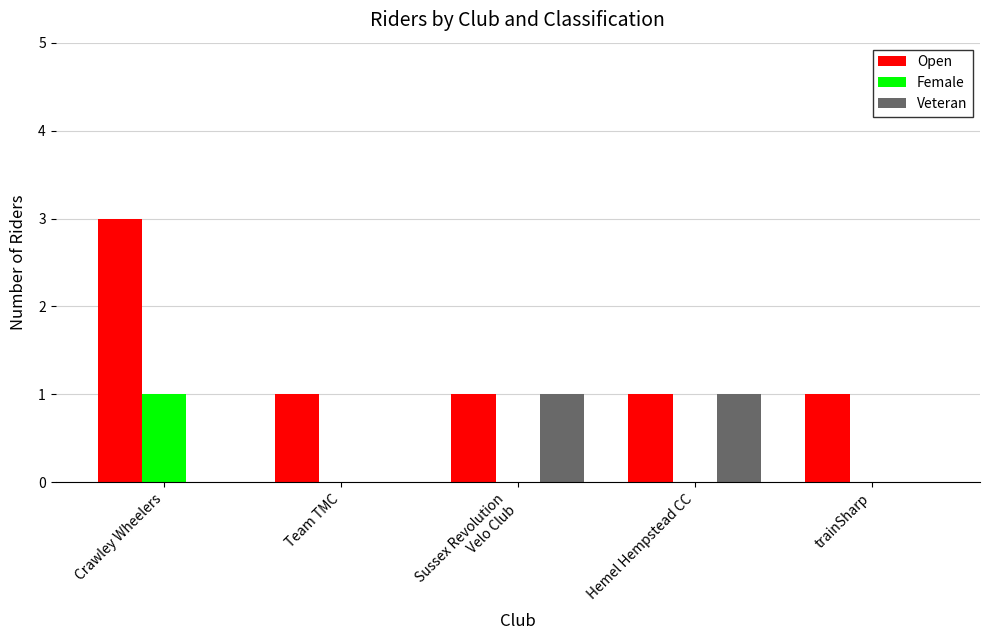

The Female series shows -1 at Team TMC. True or false?

False